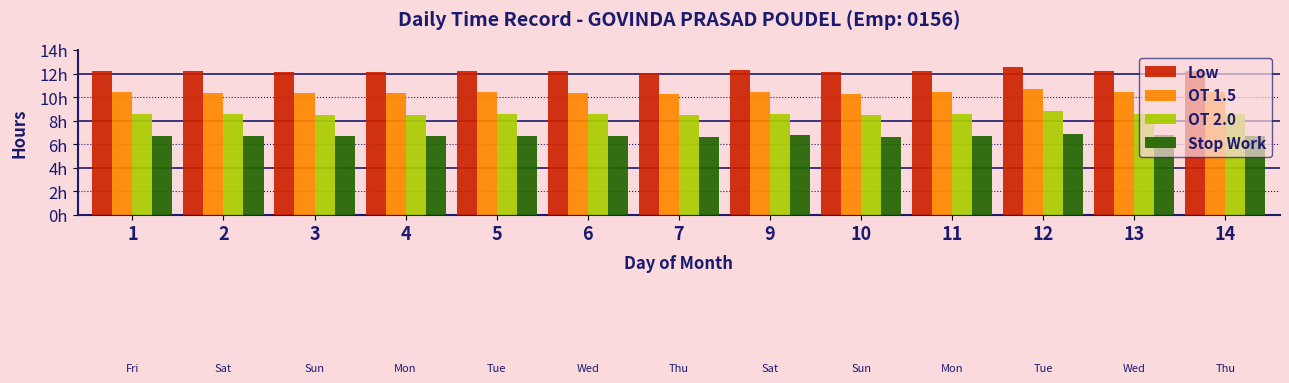

Is the value of OT 2.0 at 12 greater than the value of Stop Work at 2?

Yes